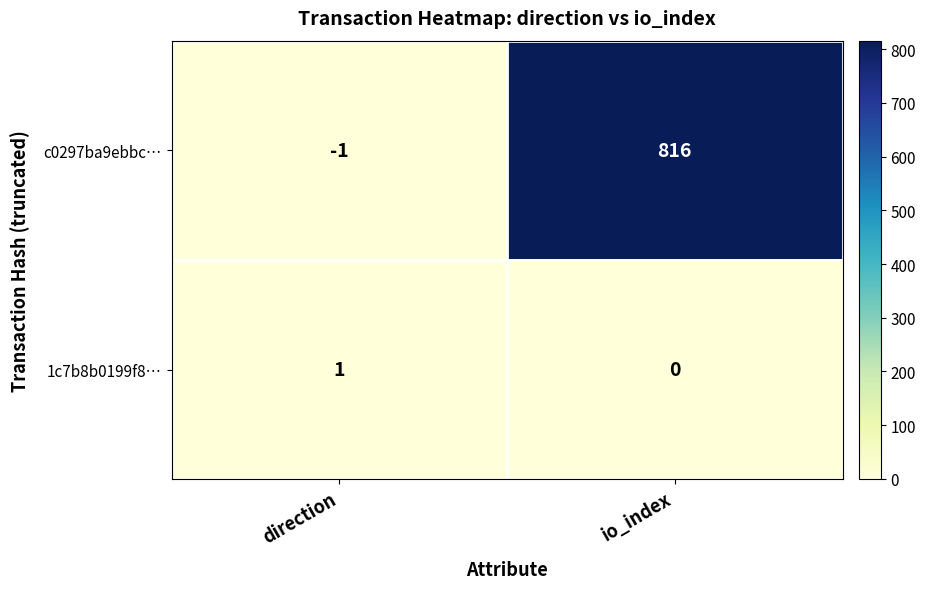

Reading left to right, what are all the values shown in this chart?

c0297ba9ebbc…: -1	816
1c7b8b0199f8…: 1	0